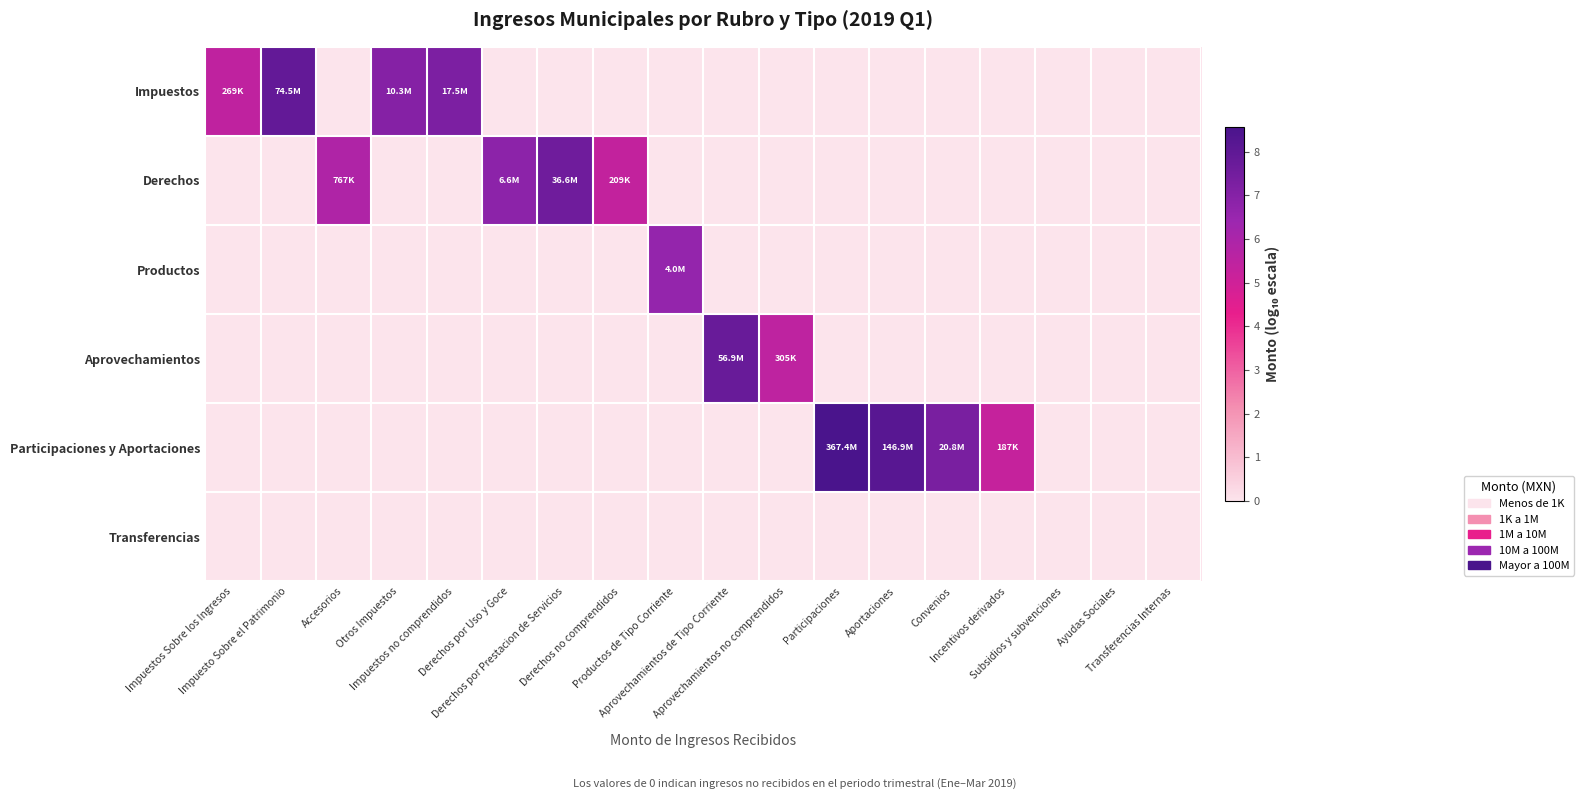

Between Subsidios y subvenciones and Aprovechamientos no comprendidos, which is larger?

Subsidios y subvenciones